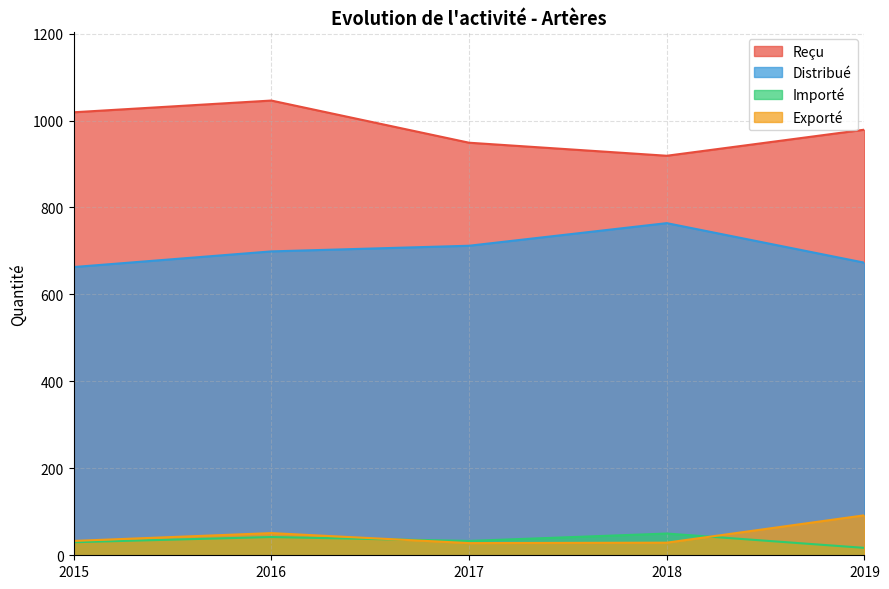

What is the approximate value of Distribué at 2015?

663